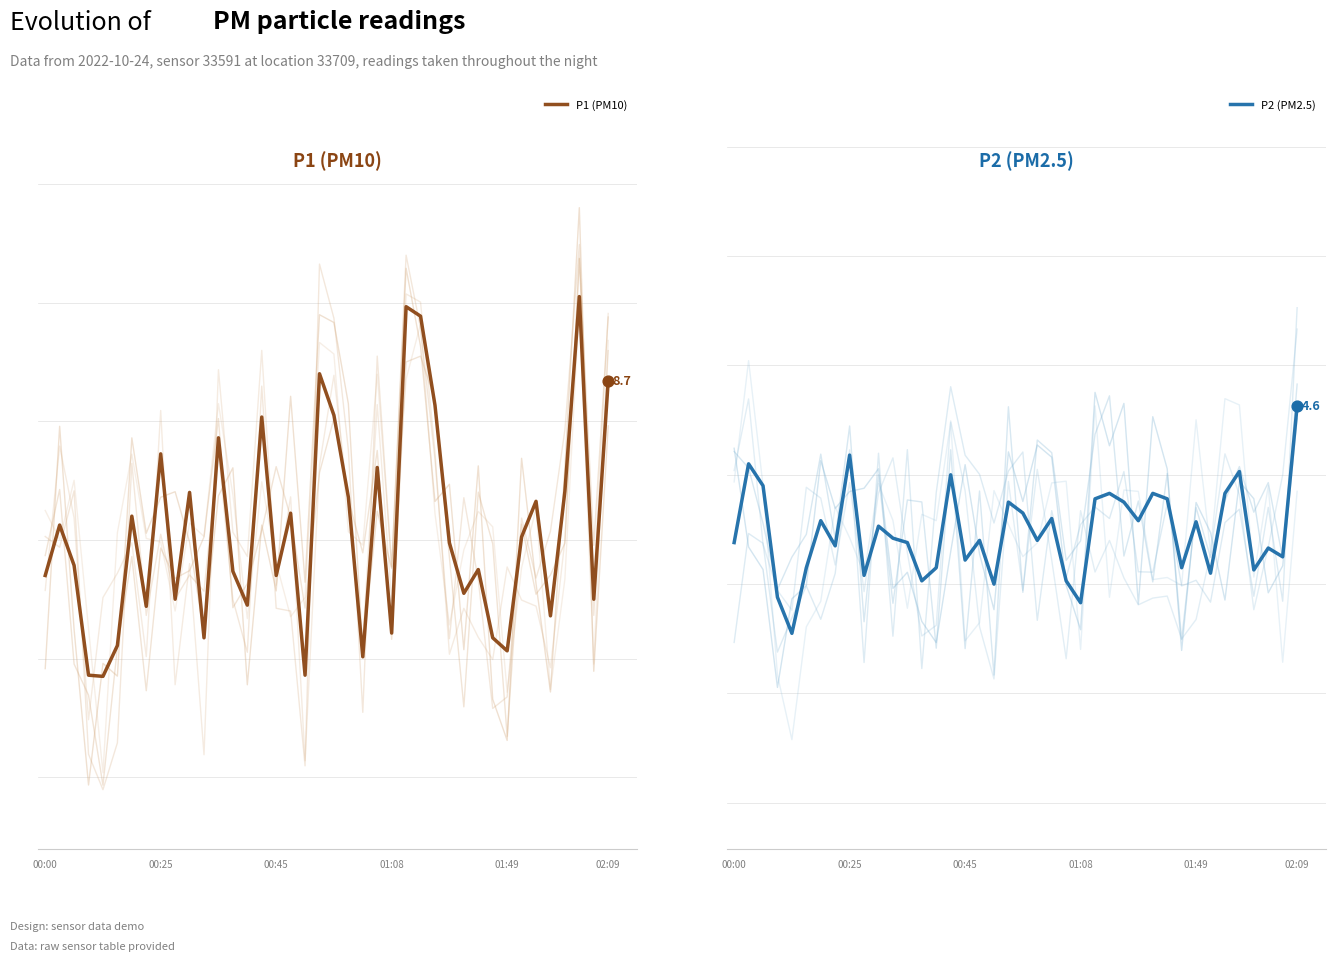

Which series contains the lowest Y value?

P2 (PM2.5)